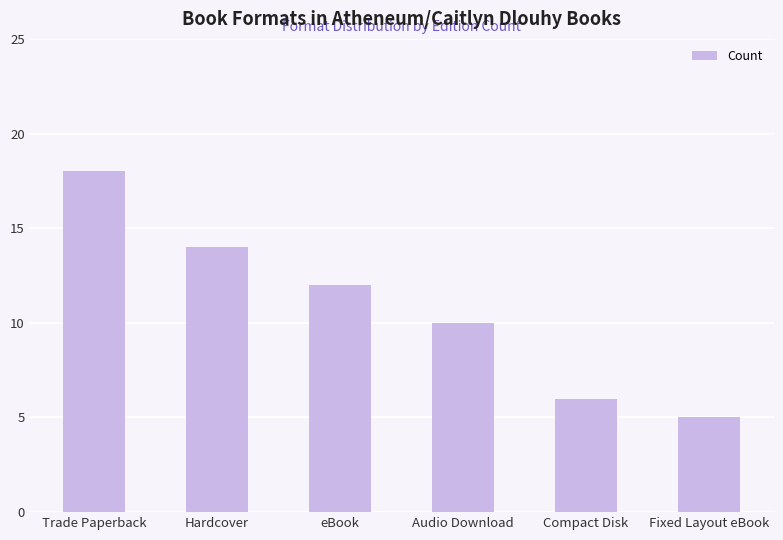

How many categories are shown in the chart?

6